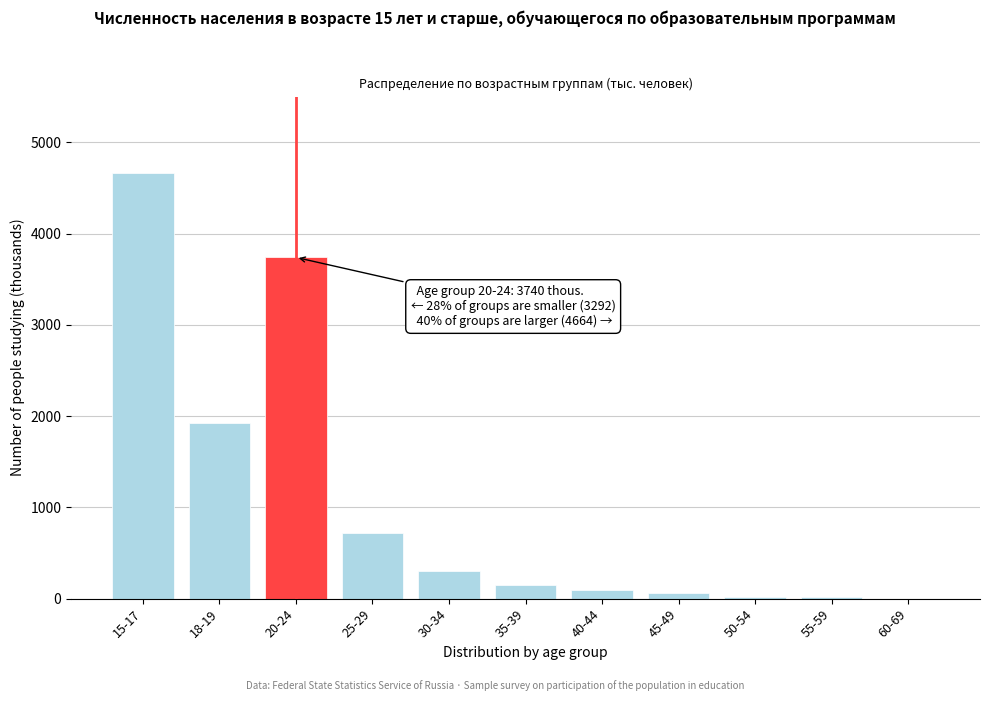

What is the sum of all values?

11696.2